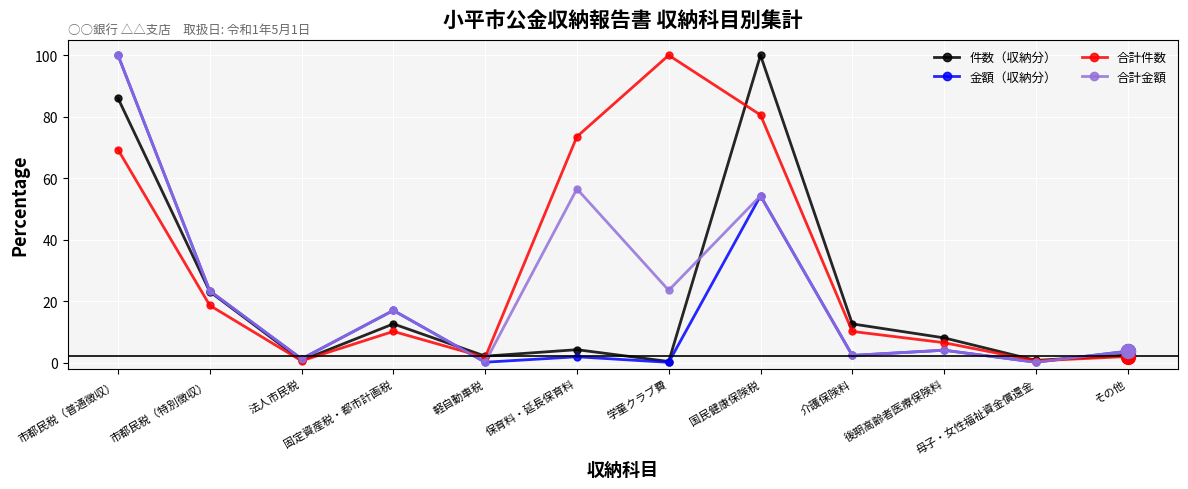

What is the sum of the 合計金額 values at 保育料・延長保育料 and 国民健康保険税?

110.8